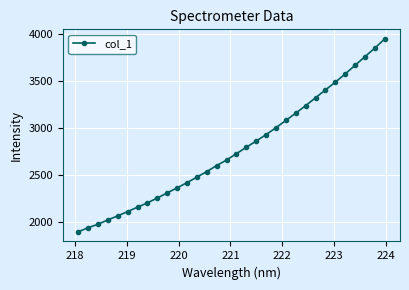

What is the maximum value shown in the chart?

3944.0